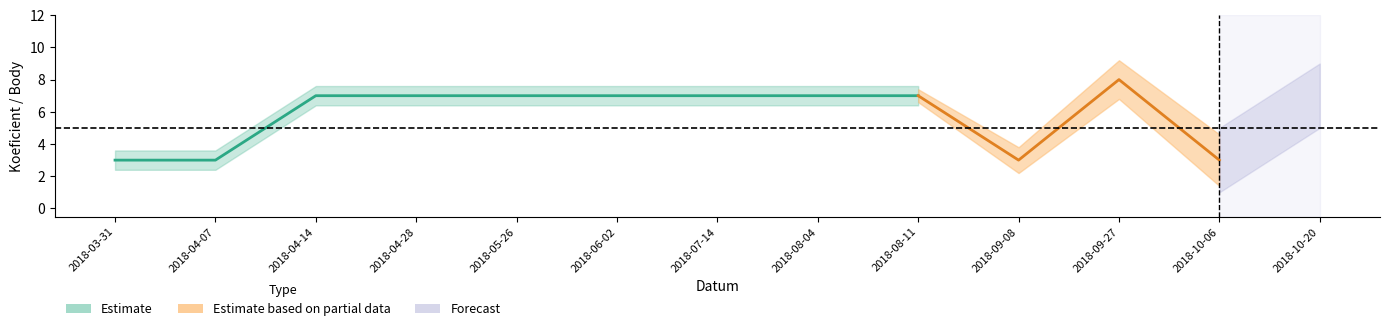

Where is the first local maximum for Koeficient?

2018-09-27